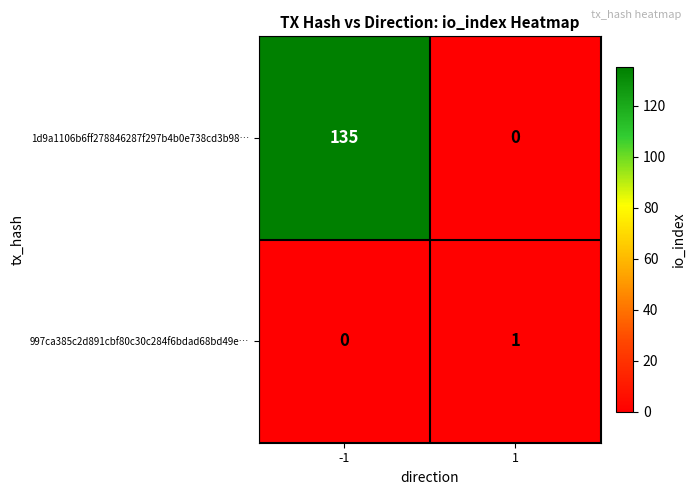

Rank the series at 1 from lowest to highest value.

1d9a1106b6ff278846287f297b4b0e738cd3b98…, 997ca385c2d891cbf80c30c284f6bdad68bd49e…